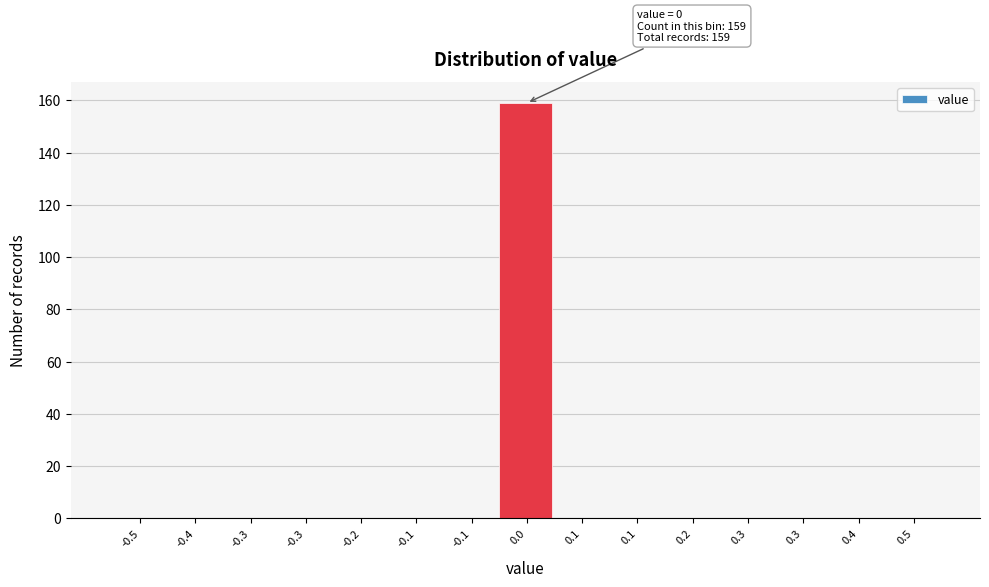

How many data points does each series have?

15